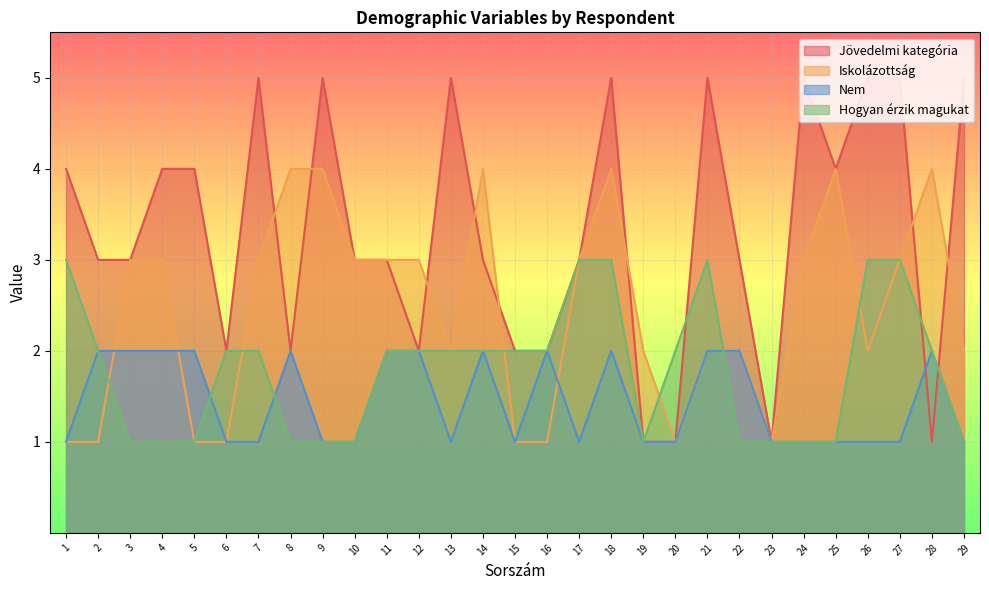

What are all the series names shown in the legend?

Jövedelmi kategória, Iskolázottság, Nem, Hogyan érzik magukat